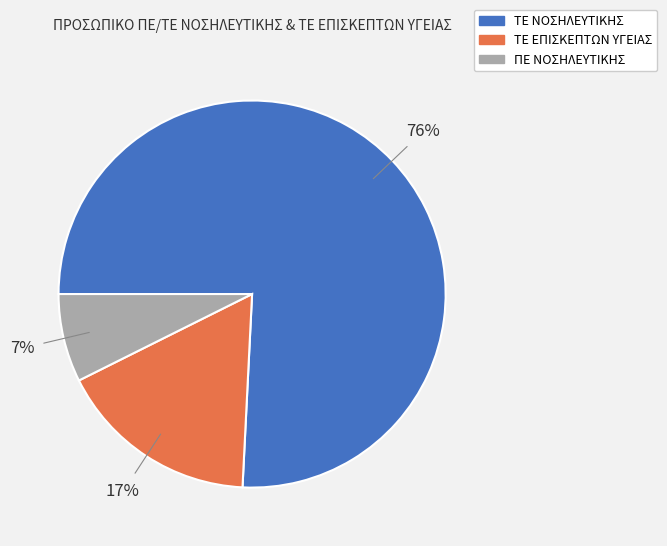

Is there any slice that represents more than half of the pie?

Yes